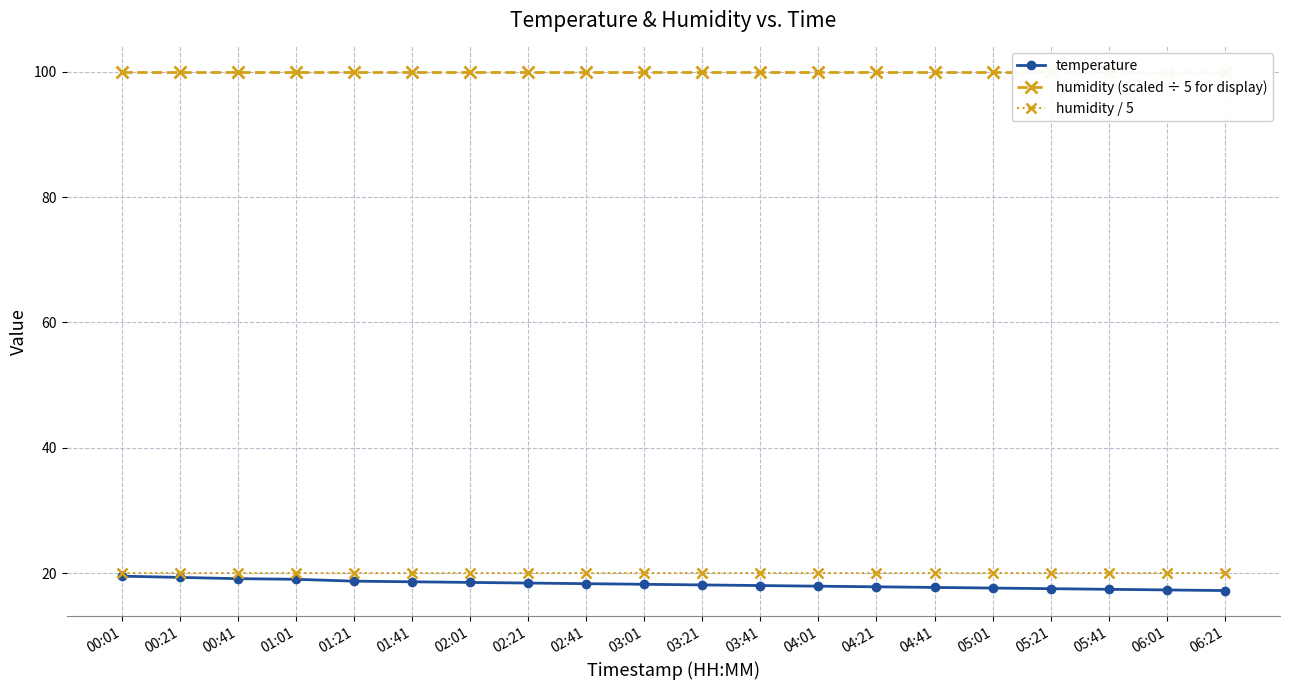

True or false: humidity / 5 and humidity (scaled ÷ 5 for display) cross at least once.

False